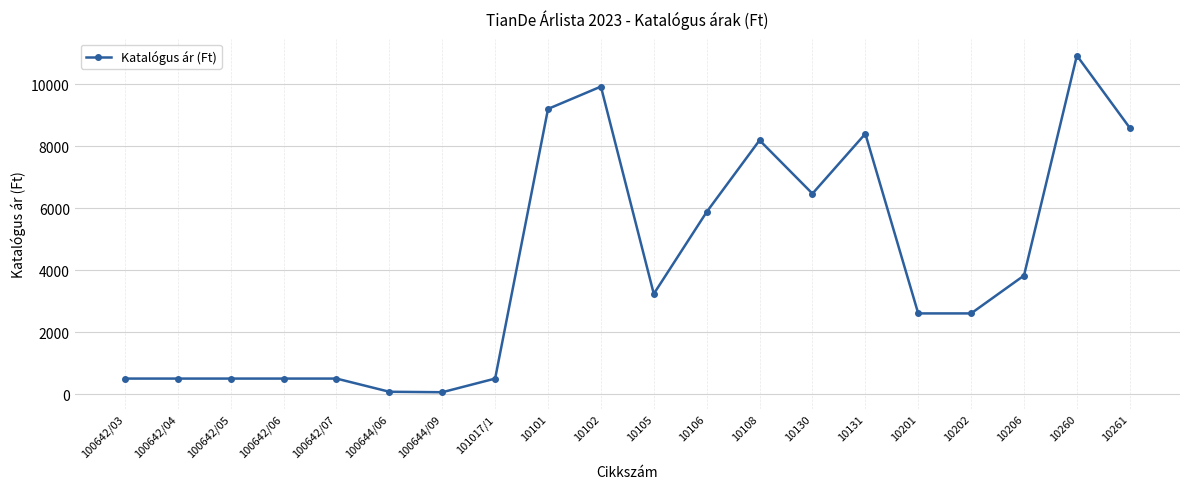

Approximately how many times larger is the value at 10106 compared to 10102?

0.6